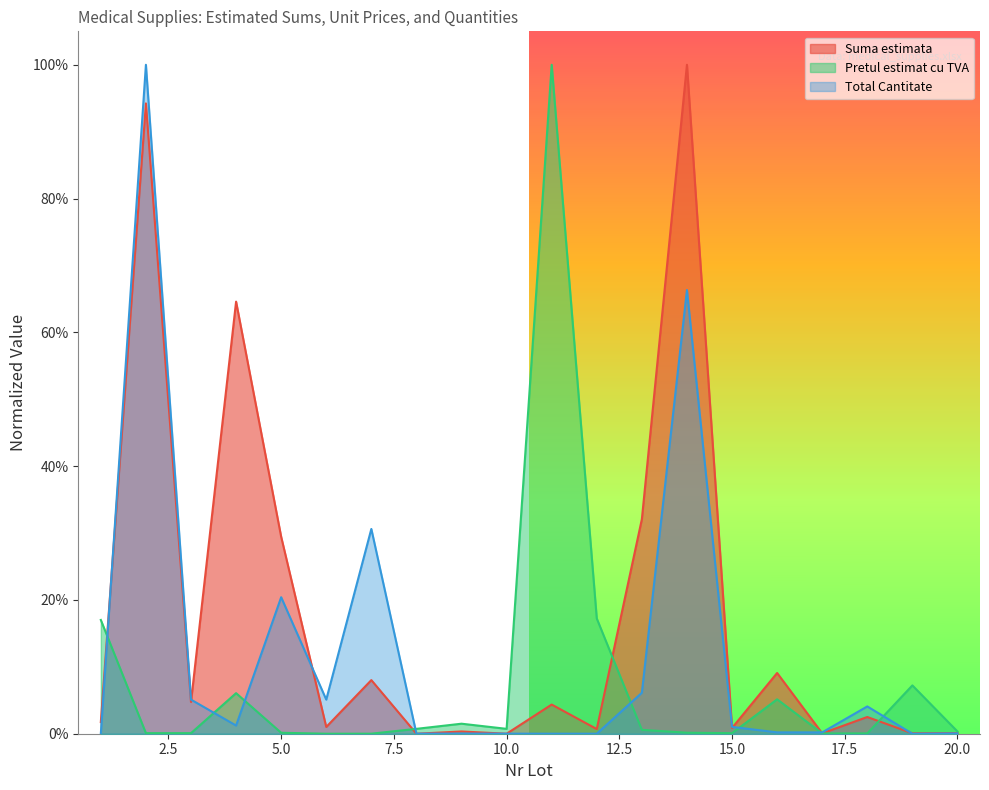

Between which two adjacent categories do Suma estimata and Pretul estimat cu TVA first intersect?

1 and 2